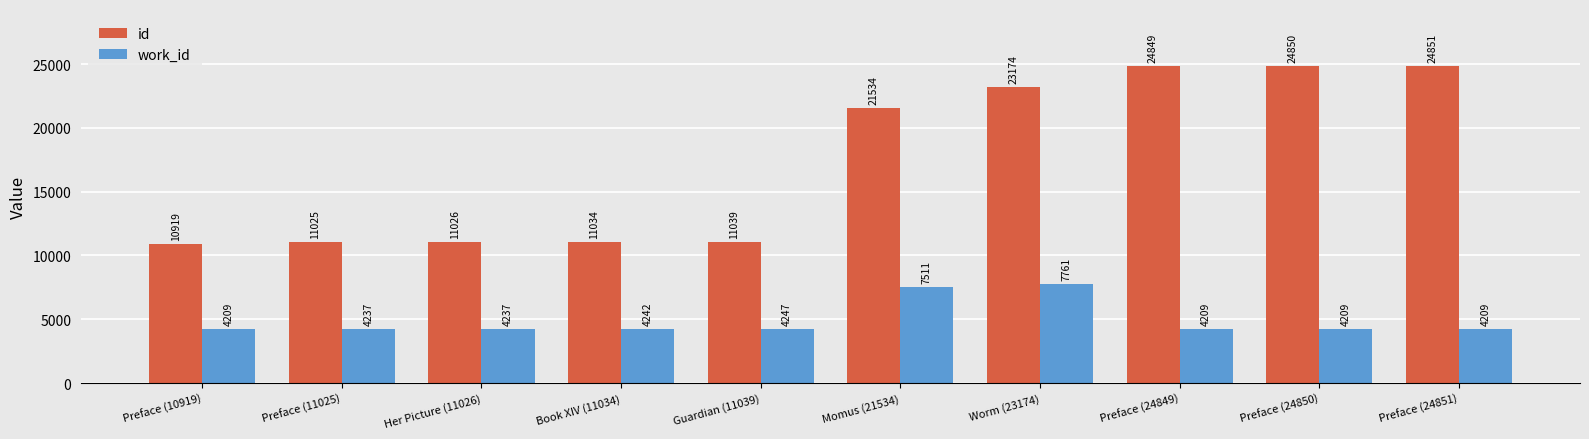

True or false: work_id has a value of 4209 at Preface (24849).

True